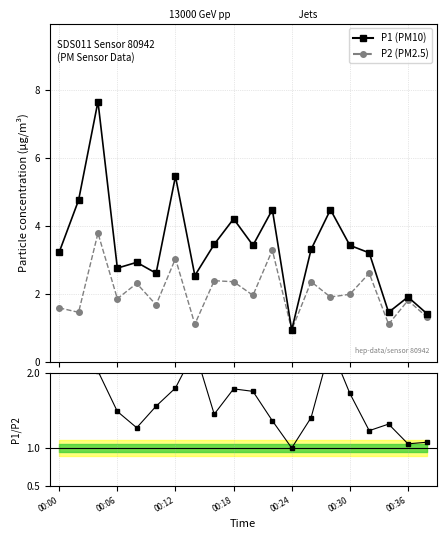

What position from the right is 00:00?

20